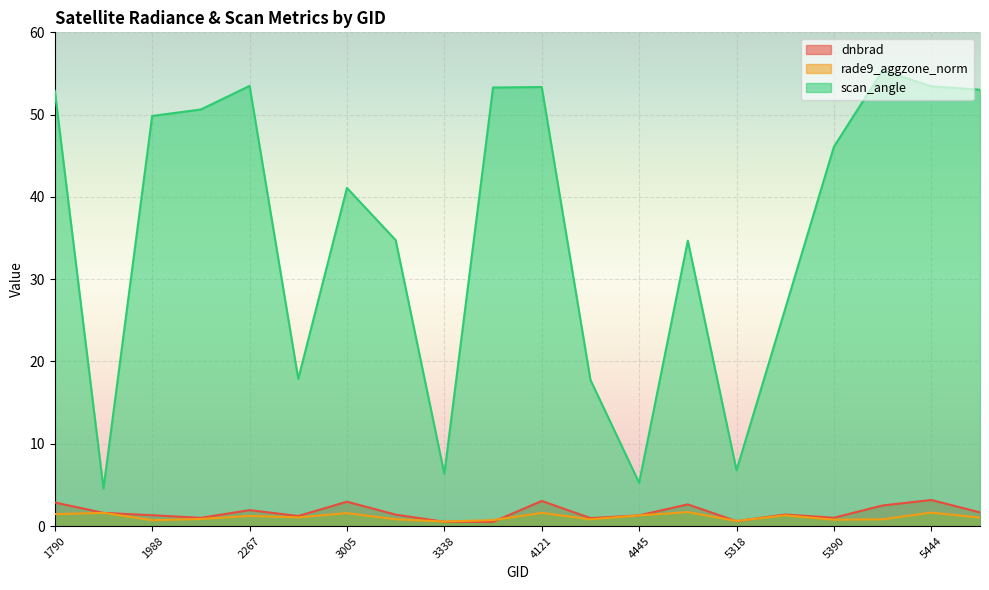

Reading right to left, what are all the values shown in this chart?

dnbrad: 1.7	3.2	2.5	1.0	1.4	0.6	2.6	1.3	1.0	3.1	0.5	0.5	1.4	3.0	1.2	1.9	1.0	1.3	1.6	2.9
rade9_aggzone_norm: 1.0	1.6	0.8	0.8	1.3	0.6	1.7	1.3	0.8	1.6	0.7	0.6	0.8	1.6	1.1	1.2	0.9	0.7	1.6	1.5
scan_angle: 53.0	53.4	55.4	46.1	26.4	6.8	34.7	5.3	17.8	53.4	53.3	6.4	34.7	41.1	17.9	53.5	50.6	49.8	4.5	52.9